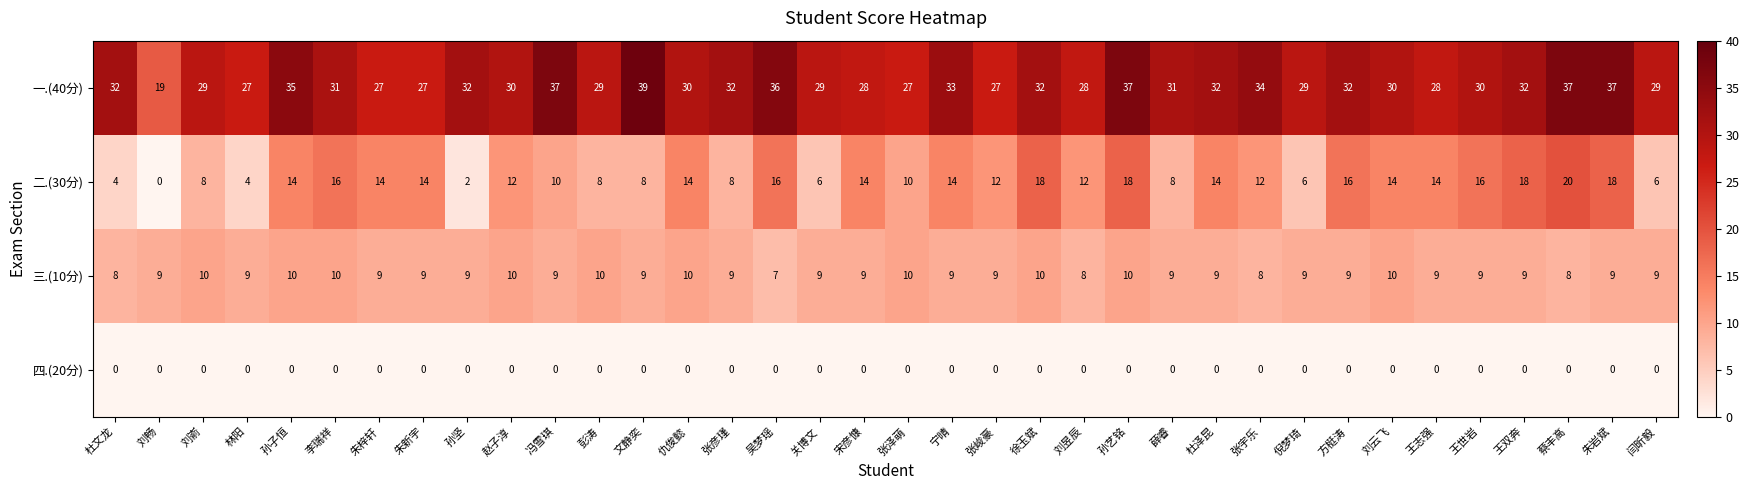

Is it true that 二.(30分) equals 14 at 朱新宇?

True